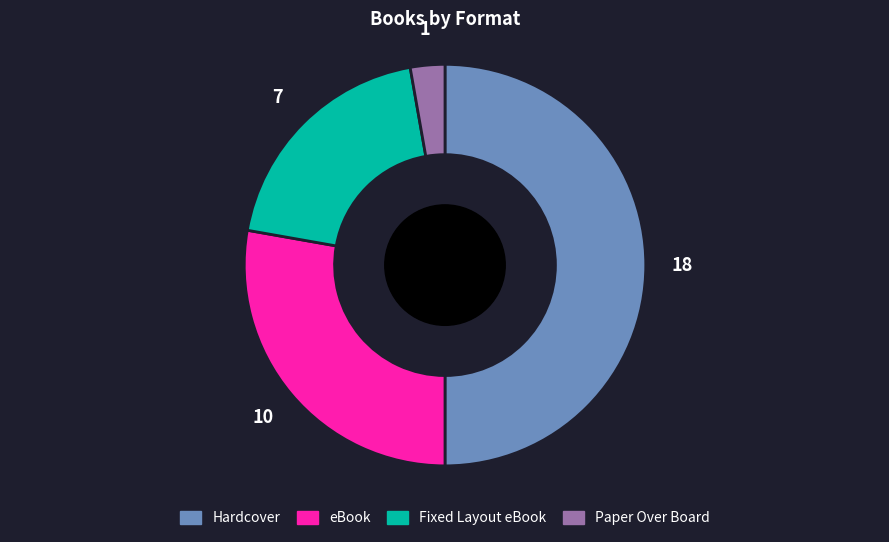

Do Paper Over Board and Hardcover together represent more than half of the pie?

Yes